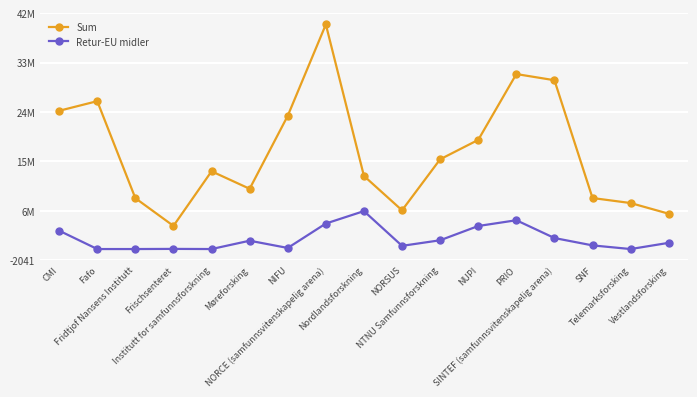

What is the sum of all Sum values?

298596